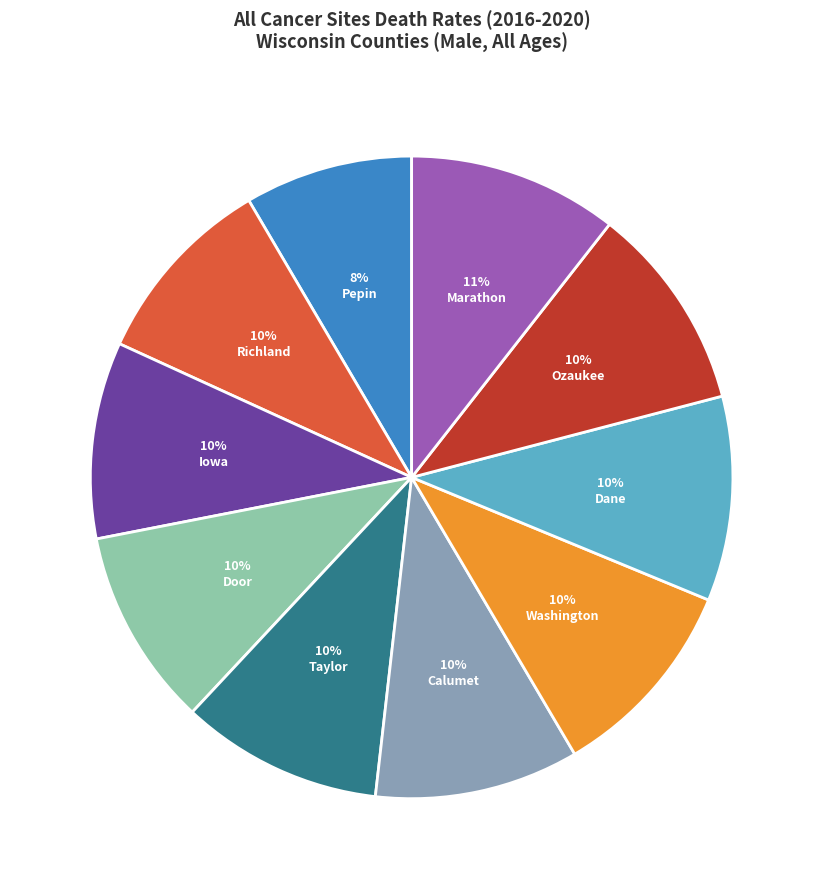

To the nearest percent, what is the average slice percentage?

10%